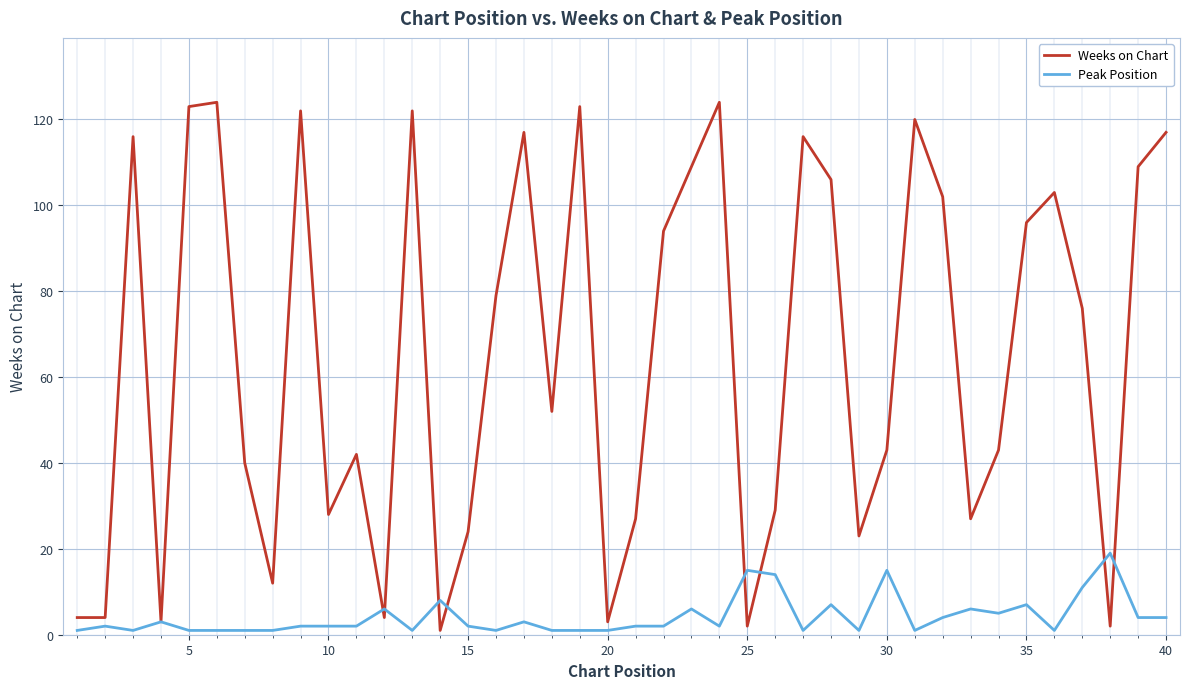

Which series ends up on top after the final intersection of Weeks on Chart and Peak Position?

Weeks on Chart